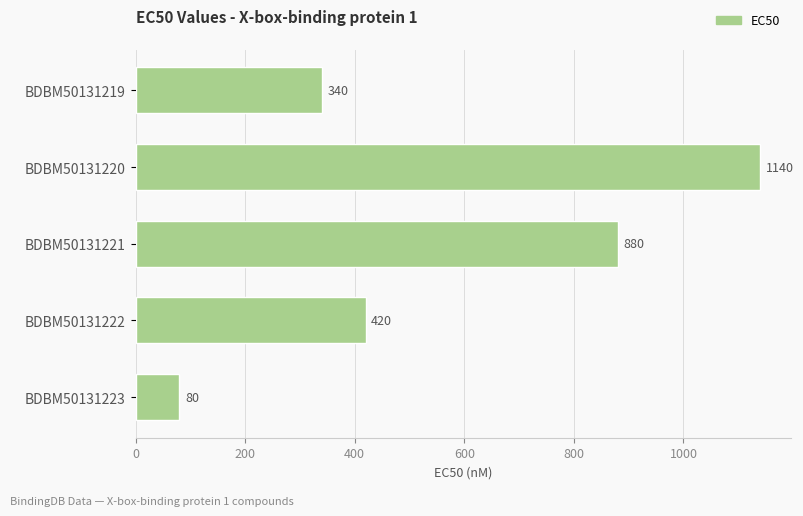

At which category does the chart reach its peak across all series?

BDBM50131220